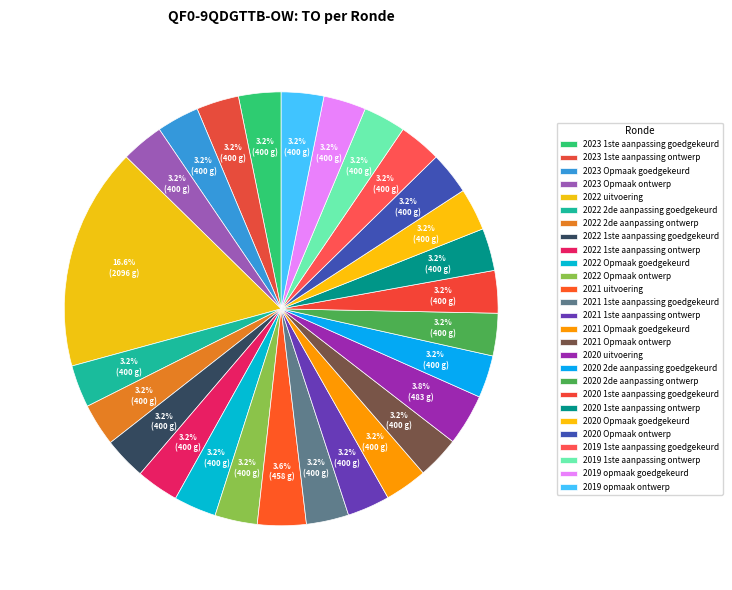

How many segments does this pie chart have?

27